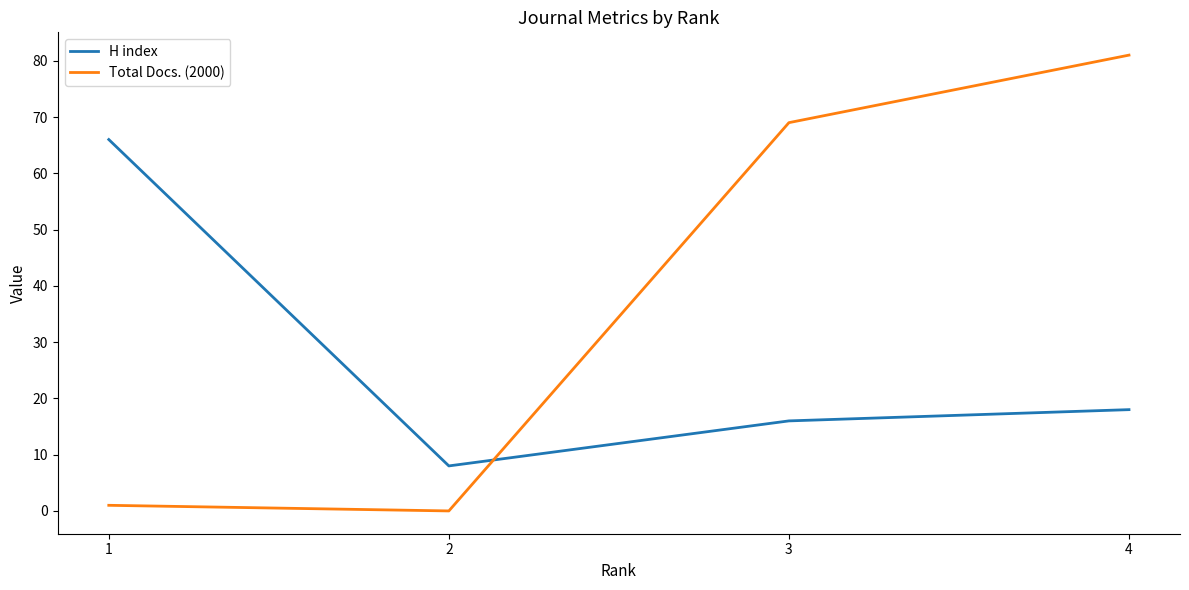

List the labels in order of H index value, smallest first.

2, 3, 4, 1